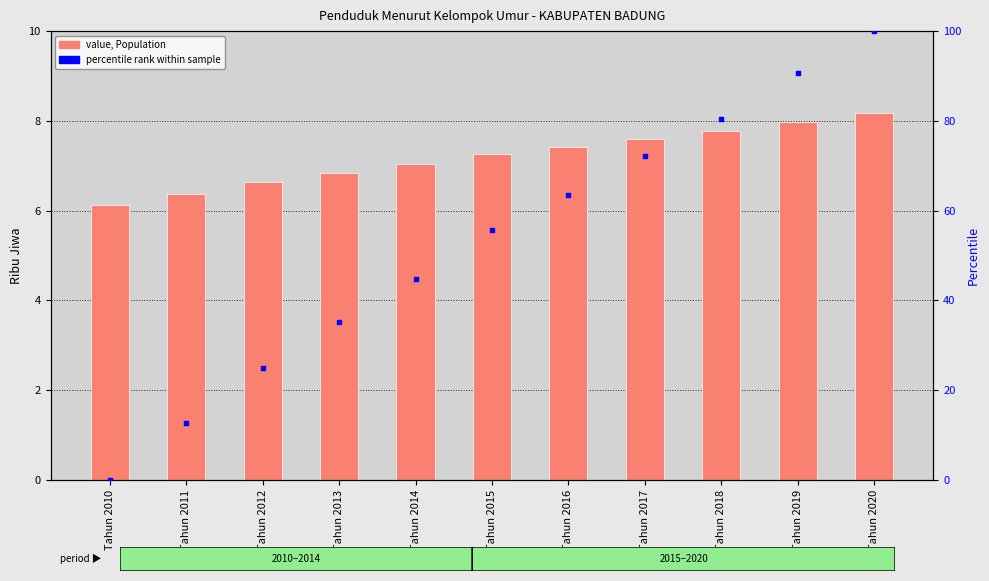

What is the total value across all series at Tahun 2020?

108.2